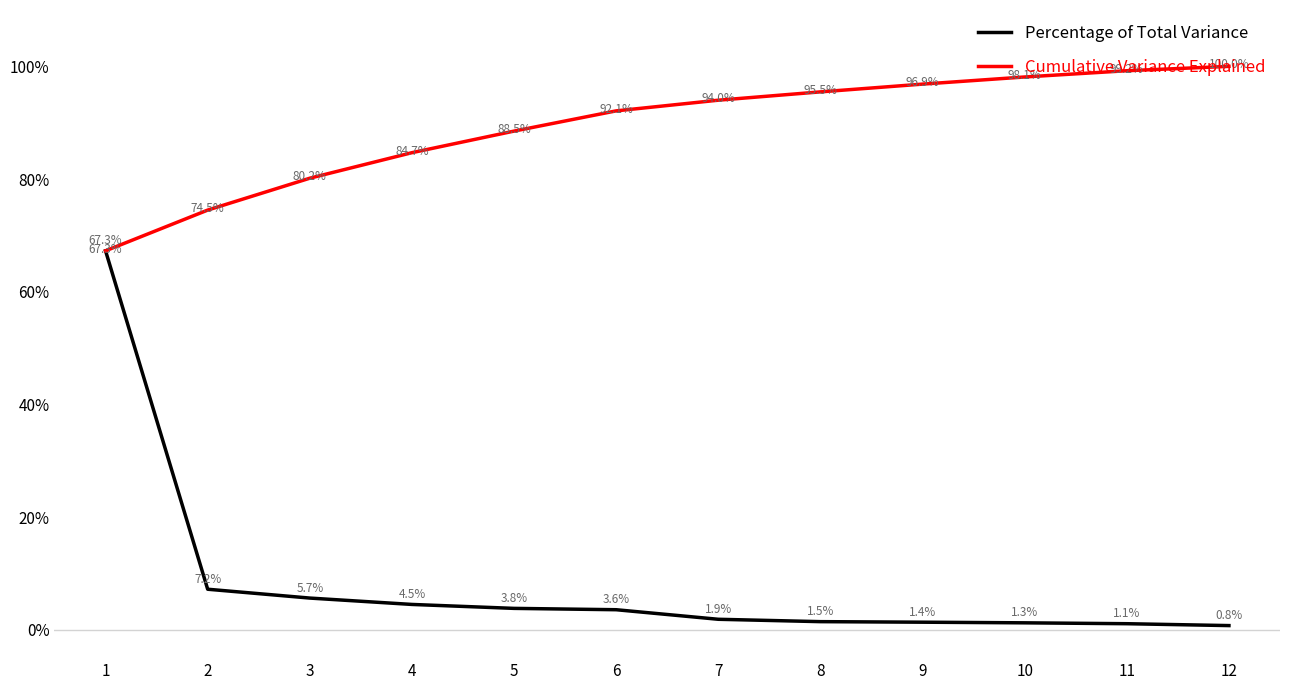

At how many categories does at least one series exceed 12?

12